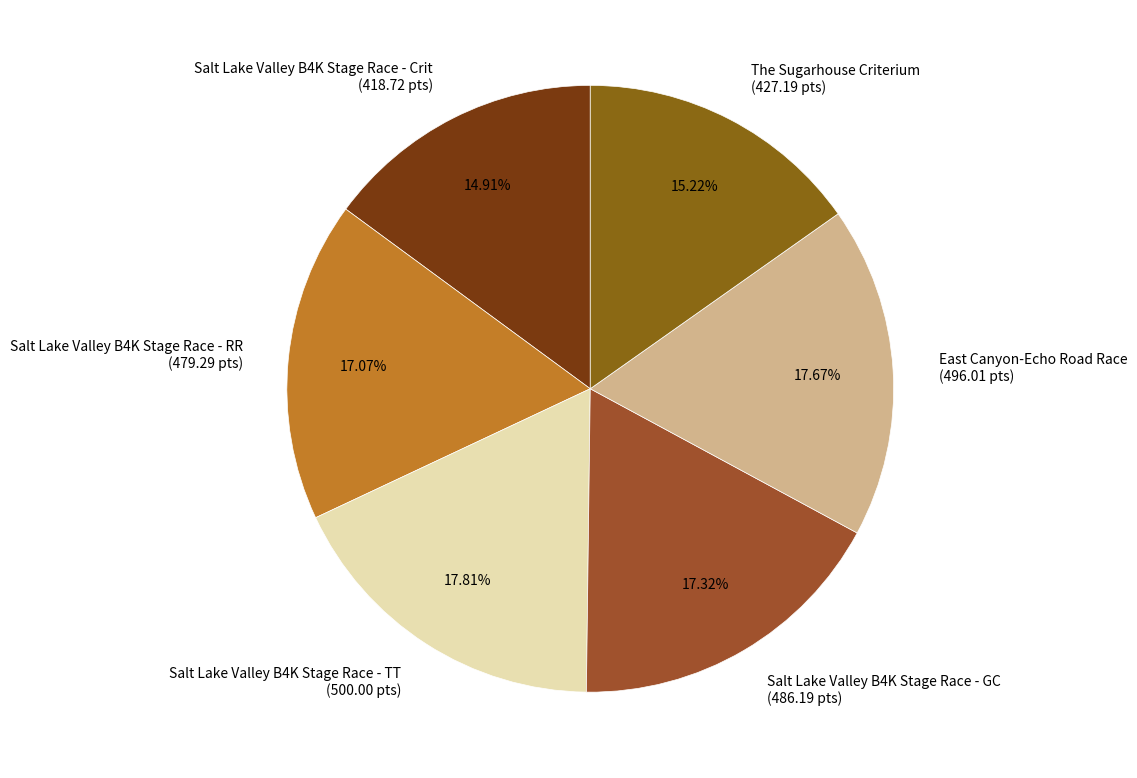

The Salt Lake Valley B4K Stage Race - GC slice represents 17% of the pie. True or false?

True